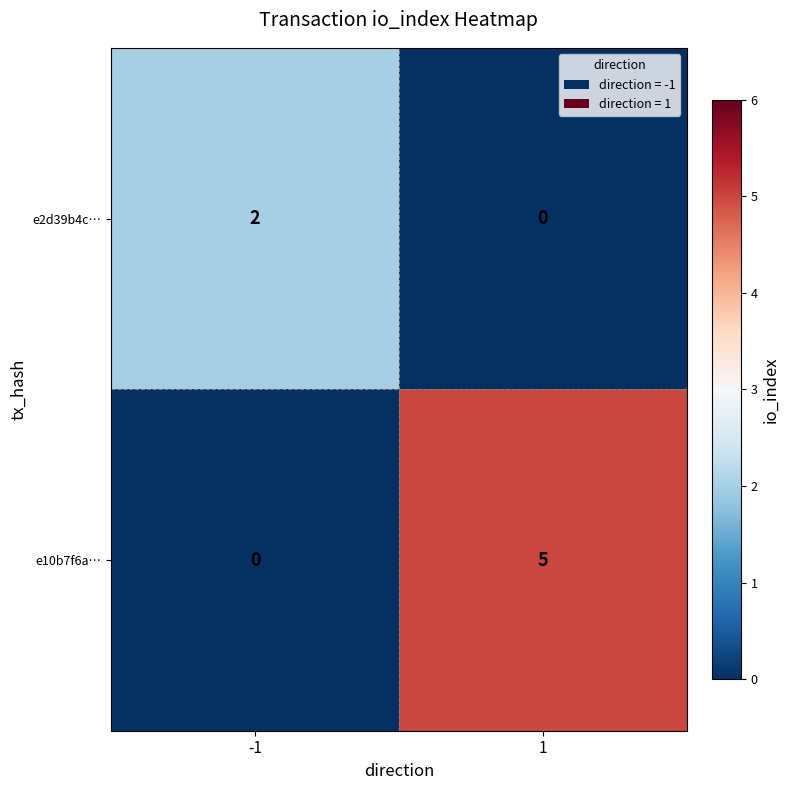

What is the sum of the e10b7f6a… values at -1 and 1?

5